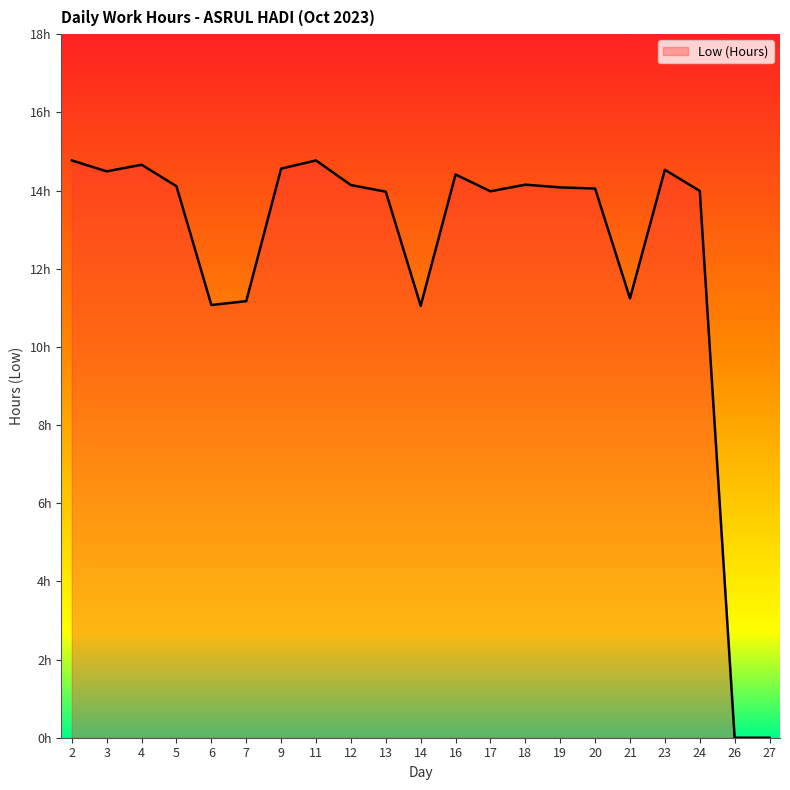

What is the average value?

12.3